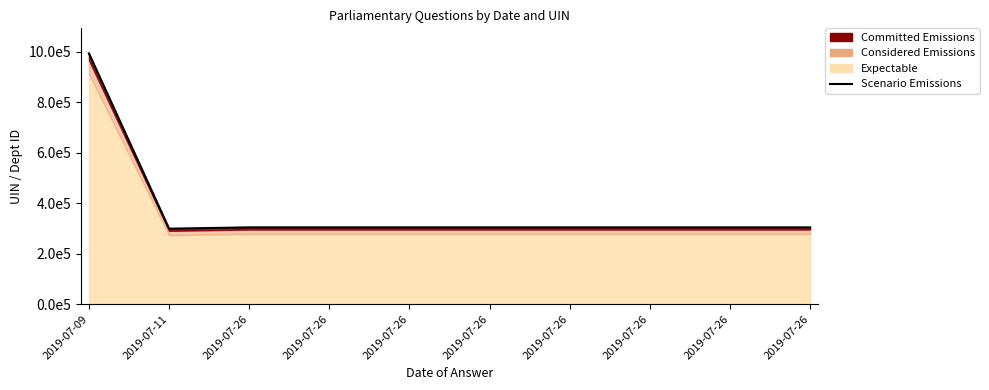

Which category has the highest value across all series?

2019-07-09